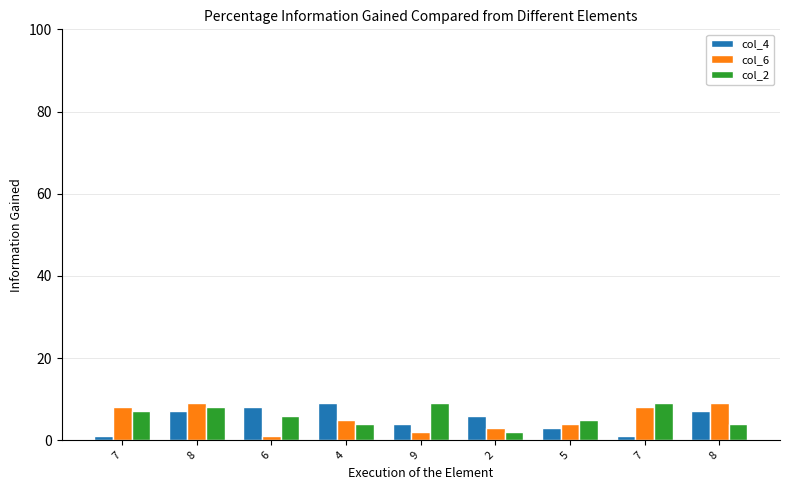

At which category is the sum across all series the highest?

8